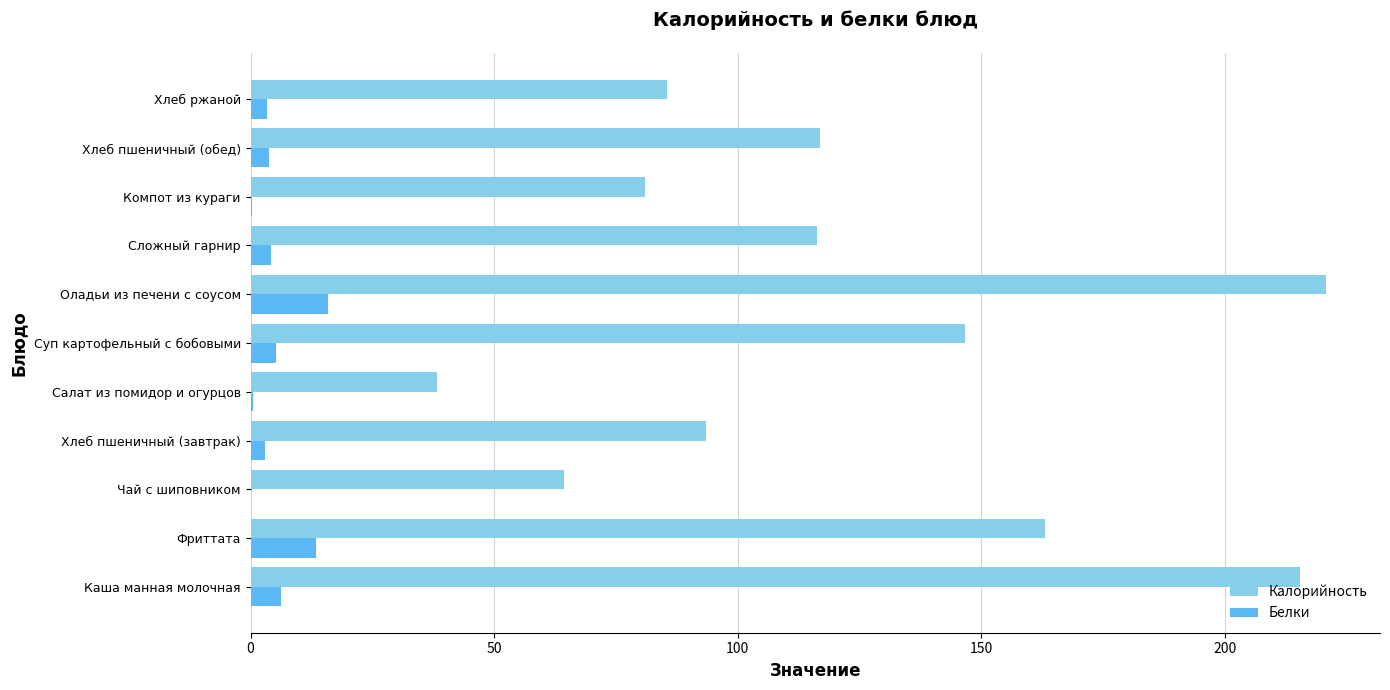

The Калорийность series shows 81.0 at Компот из кураги. True or false?

True